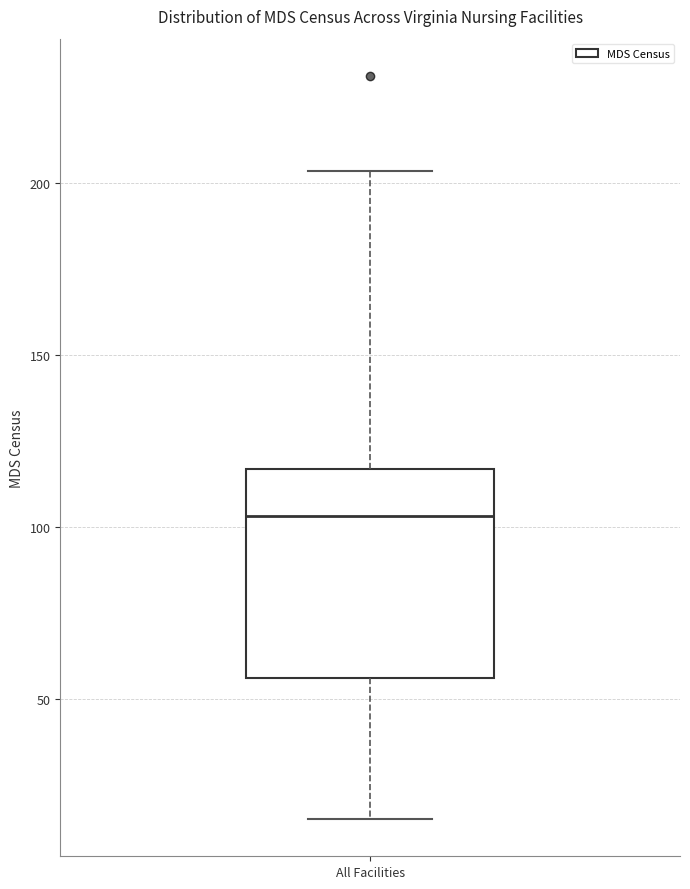

Read this box plot against the y-axis: the position of the median line, the range covered by the box, and the ends of both whiskers. The values are not printed on the chart, so give them approximately, as read against the axis.

median 105, box 55 to 115, whiskers 15 to 205